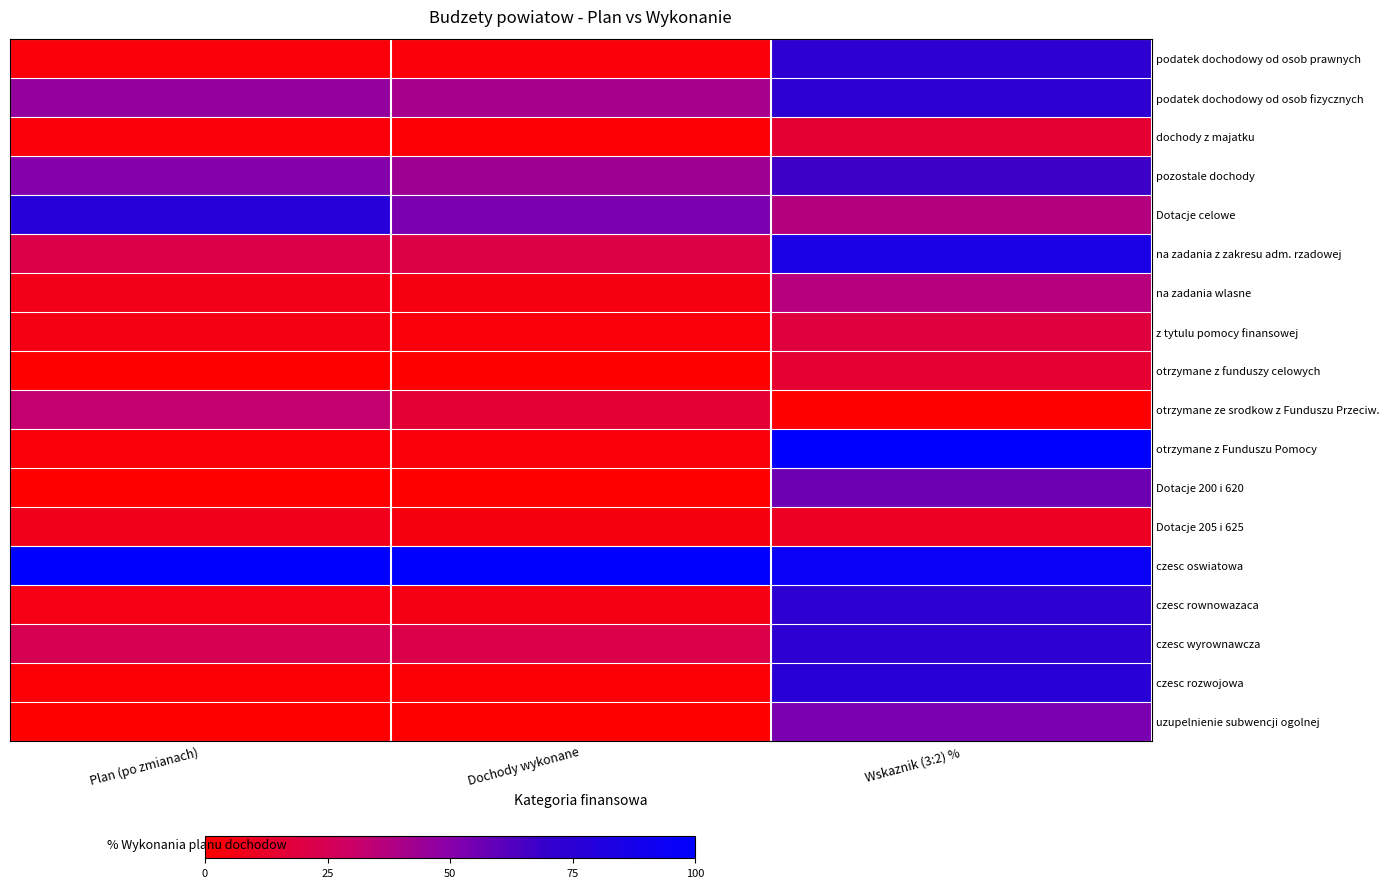

Which series has the largest range (max minus min)?

otrzymane z Funduszu Pomocy